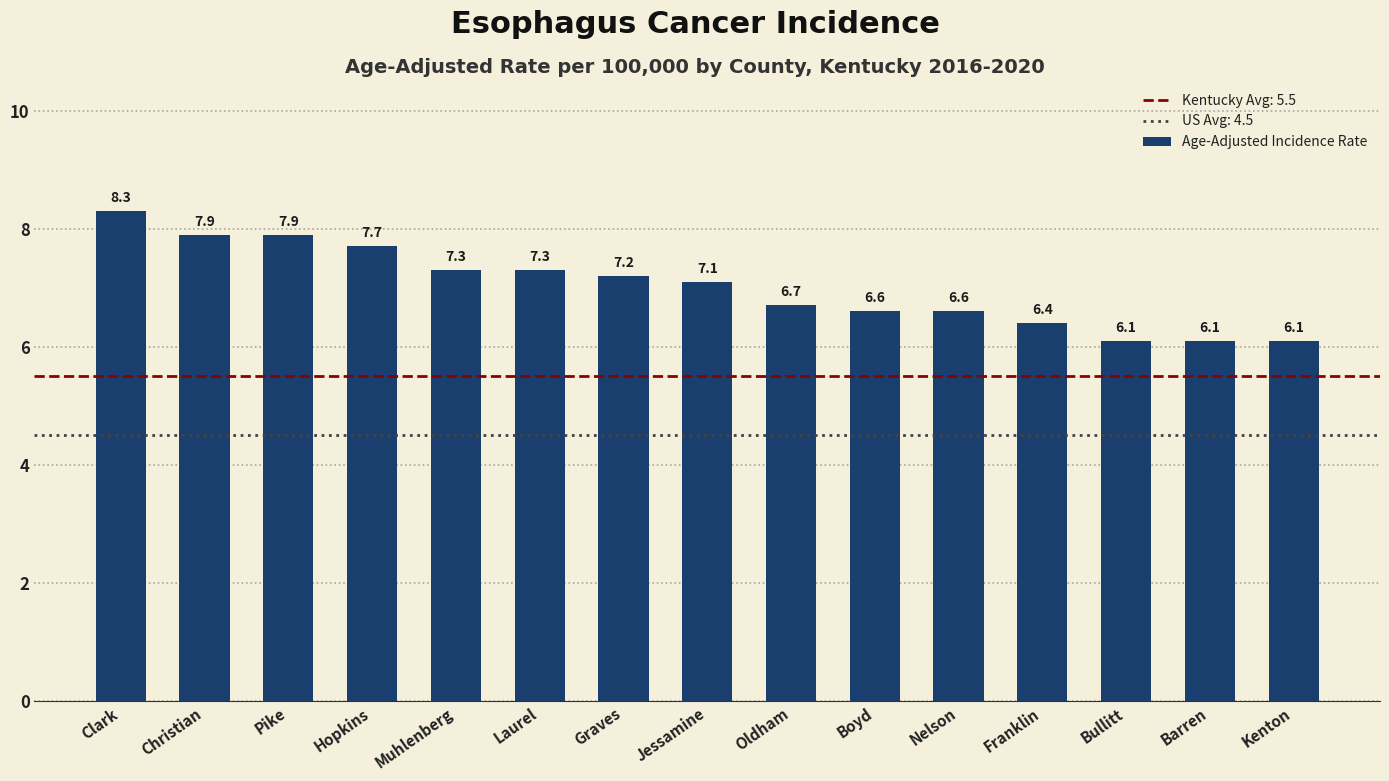

What is the difference between the values at Franklin and Oldham?

0.3